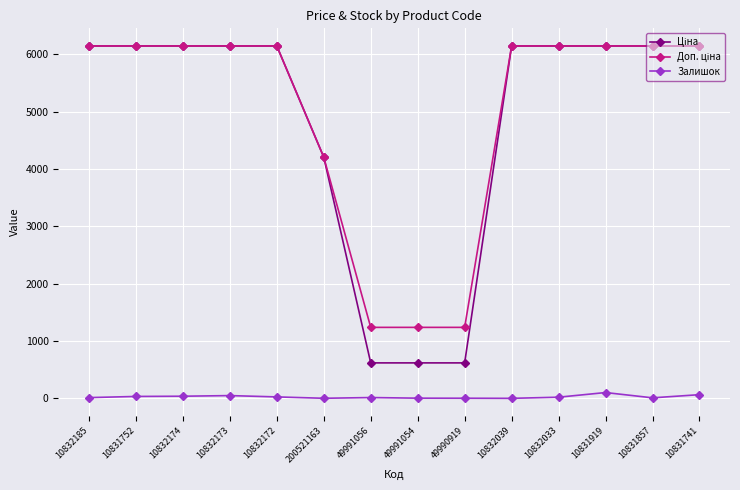

How many series are shown in this chart?

3